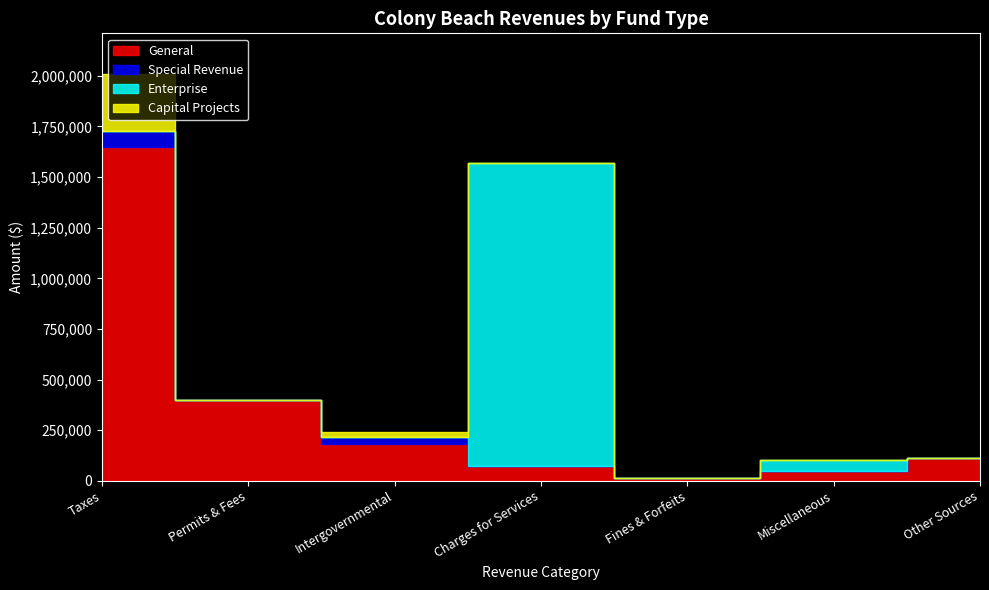

True or false: Special Revenue has a value of 32848 at Intergovernmental.

True